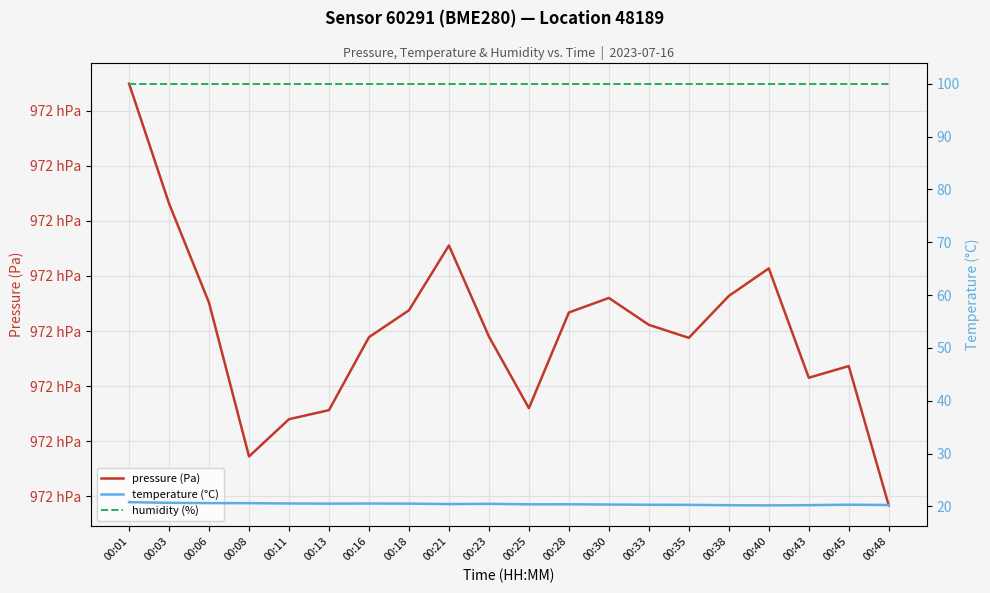

How many interior local peaks does the pressure (Pa) series have?

4